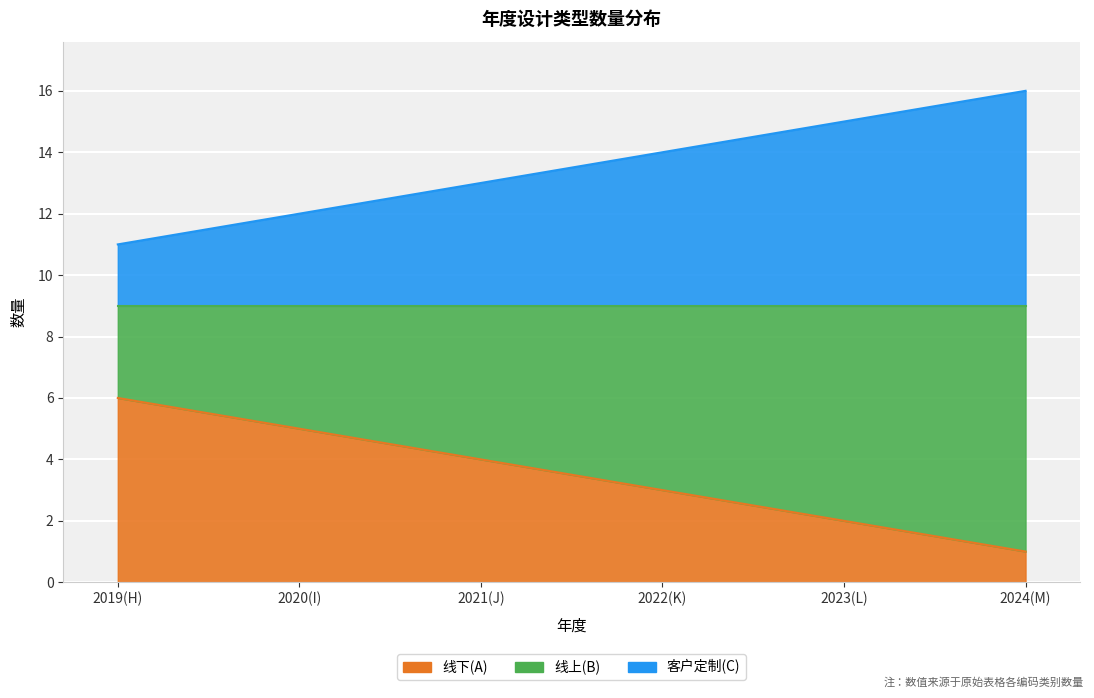

Count the 线下(A) values in the range 2 to 5.

4